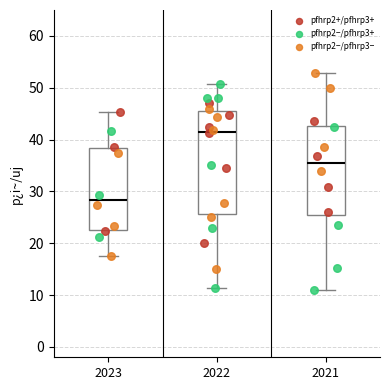

Which box is the tallest, from its lower edge to its upper edge?

2022